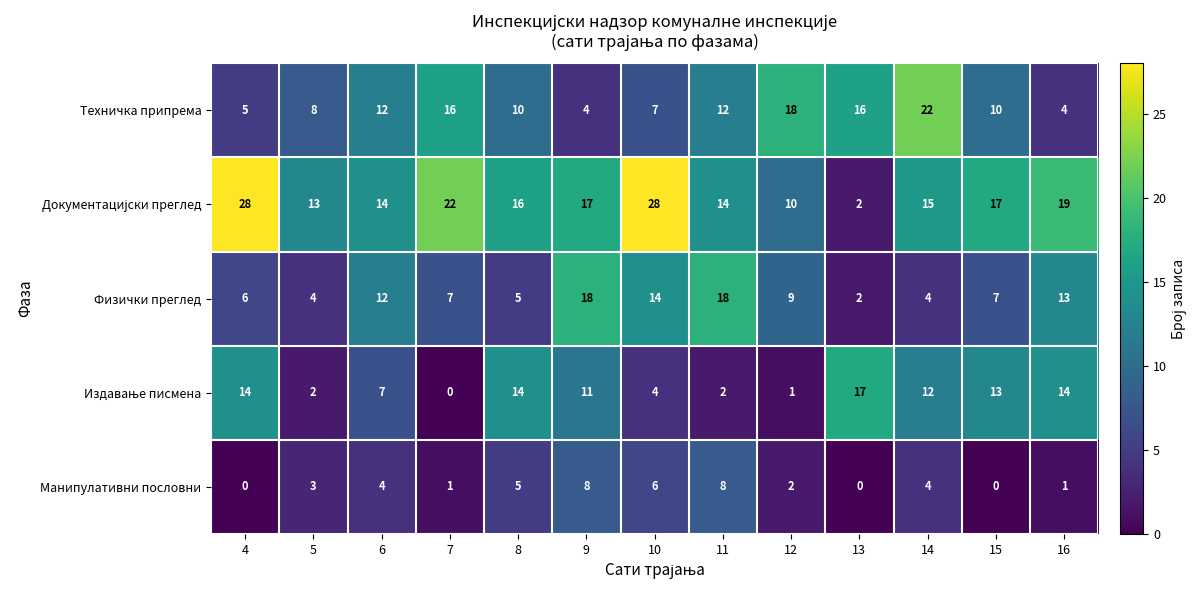

Is it true that Манипулативни пословни equals 13 at 9?

False